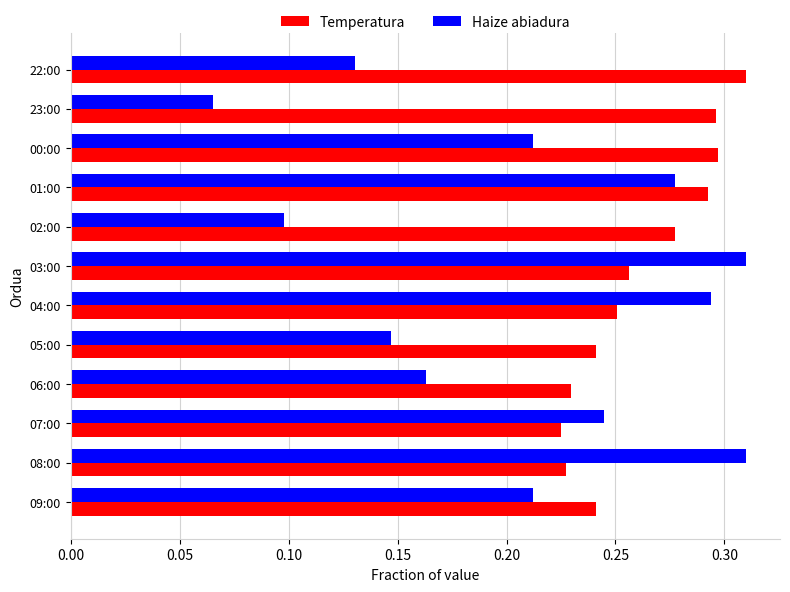

What is the sum of all Haize abiadura values?

2.5